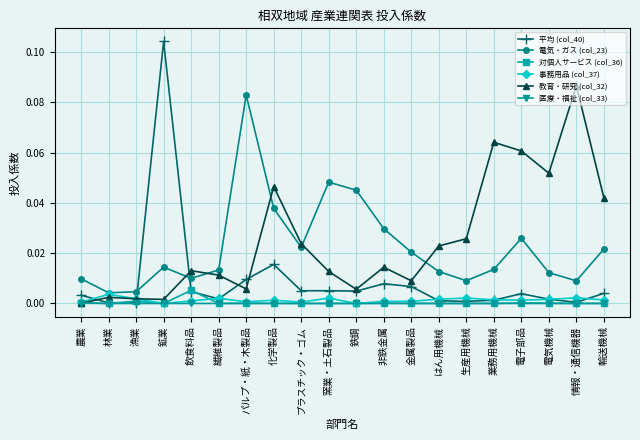

What is the sum of all 電気・ガス (col_23) values?

0.4